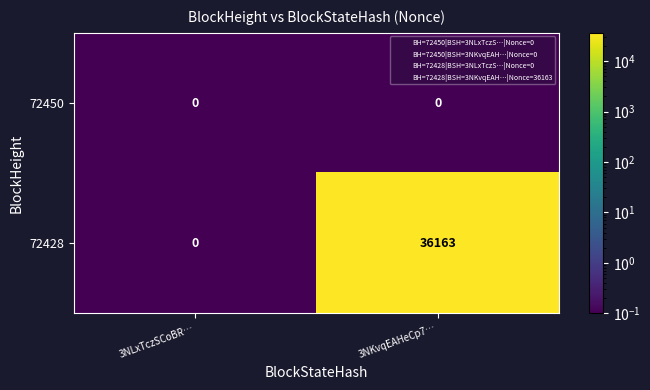

Which category has the highest value in the 72428 series?

3NKvqEAHeCp7…